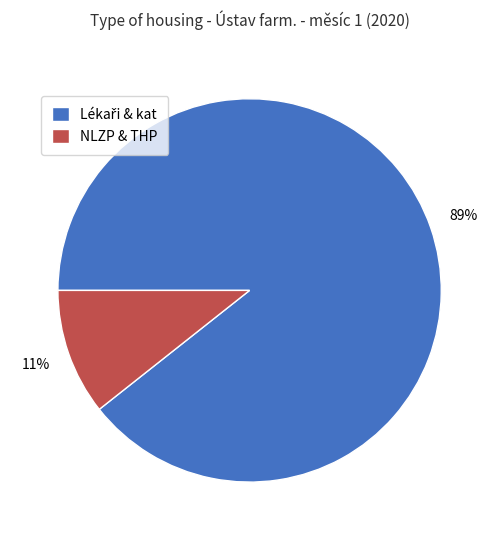

What percentage is the NLZP & THP slice, to the nearest percent?

11%